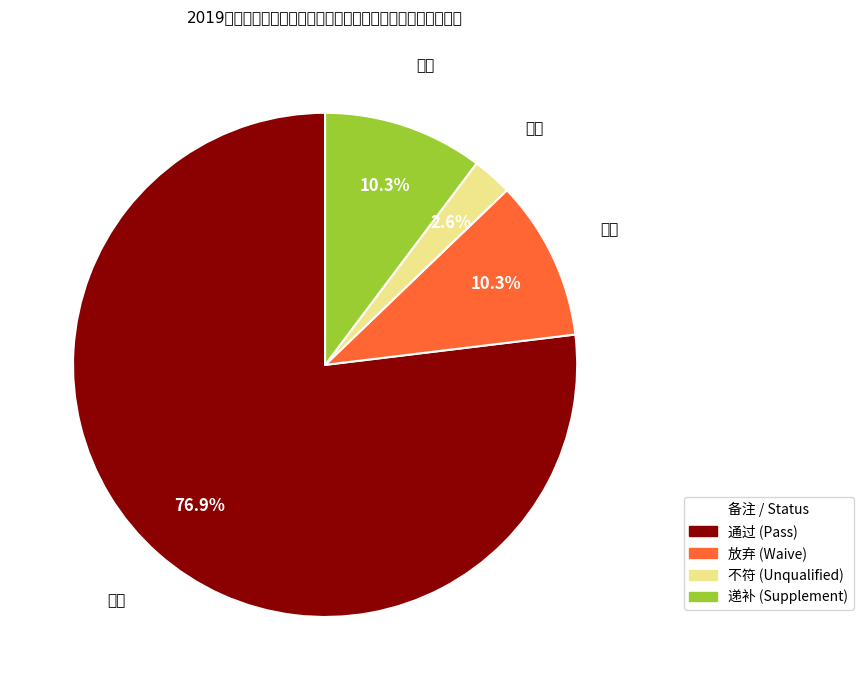

Which slice is the smallest?

不符